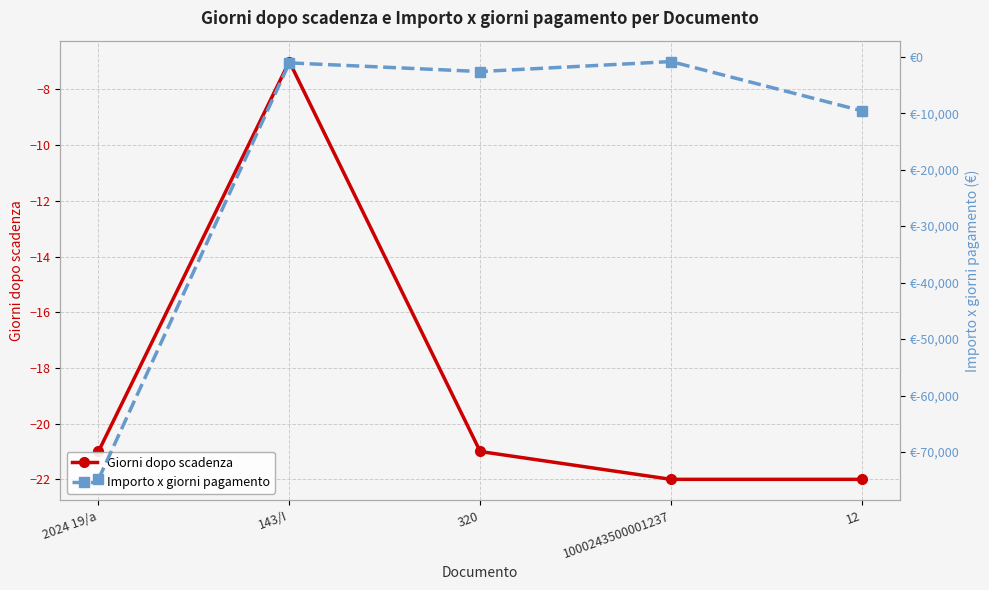

What is the label of the 2nd point from the left?

143/I